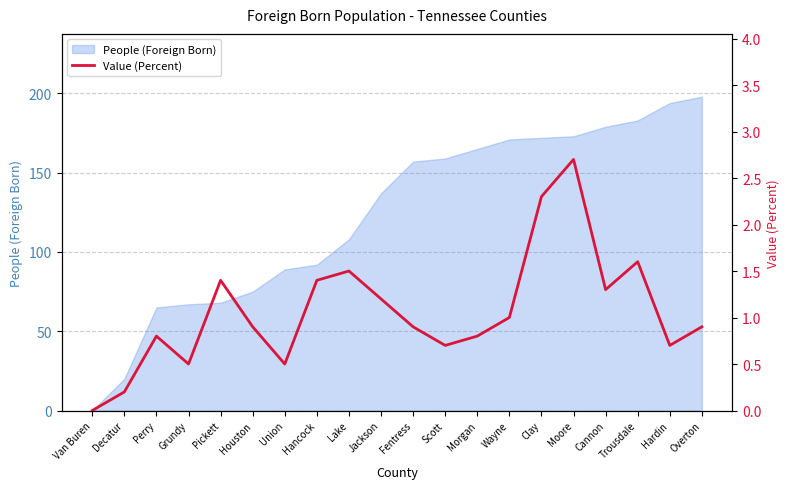

Read the People (Foreign Born) value at Union.

89